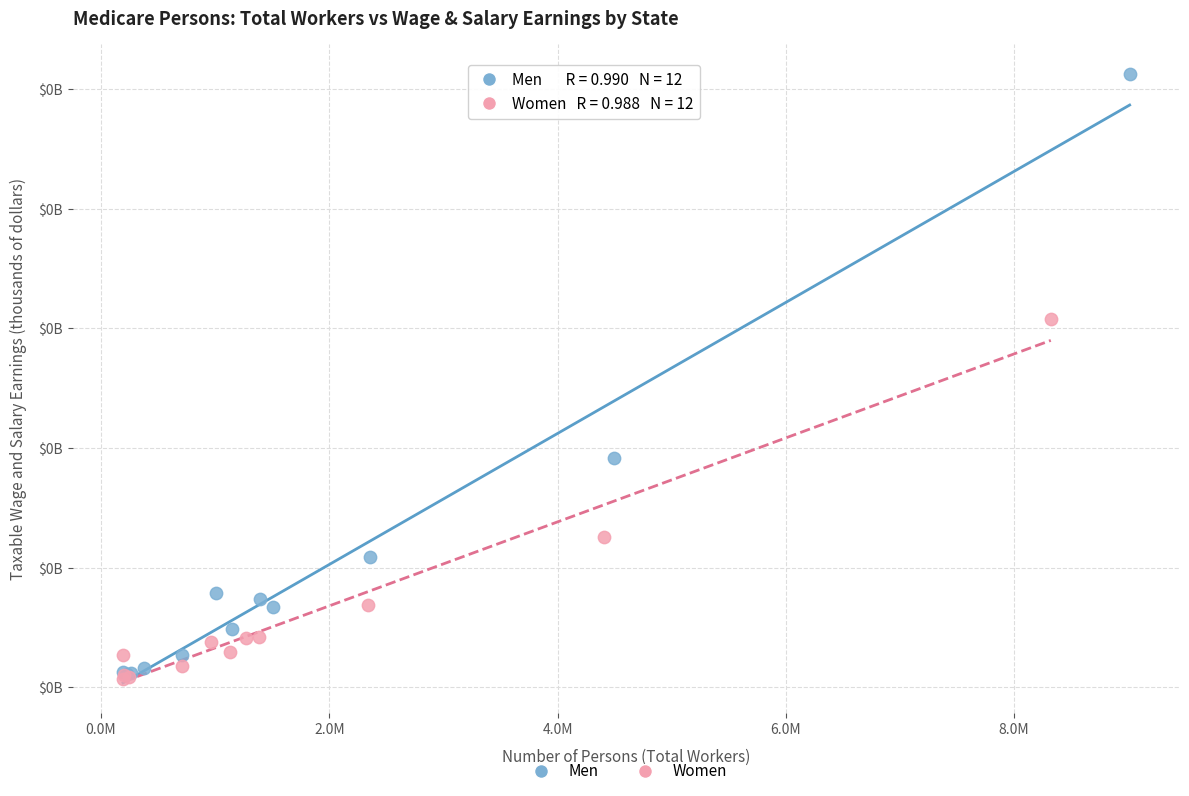

What are all the series names shown in the legend?

Men, Women